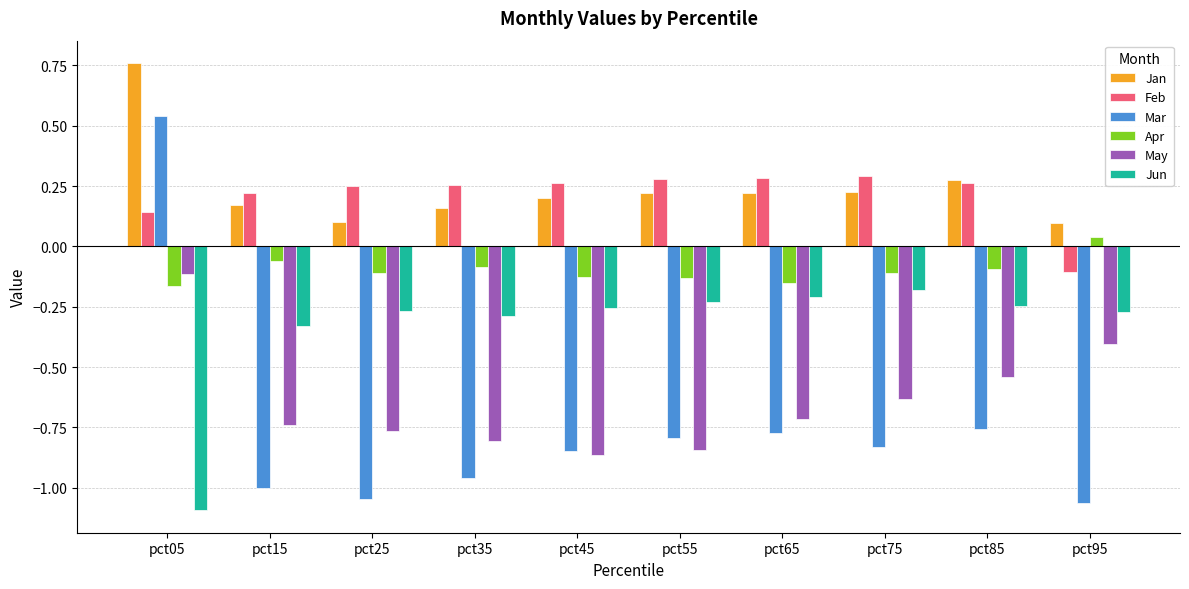

What is the total value across all series at pct75?

-1.2